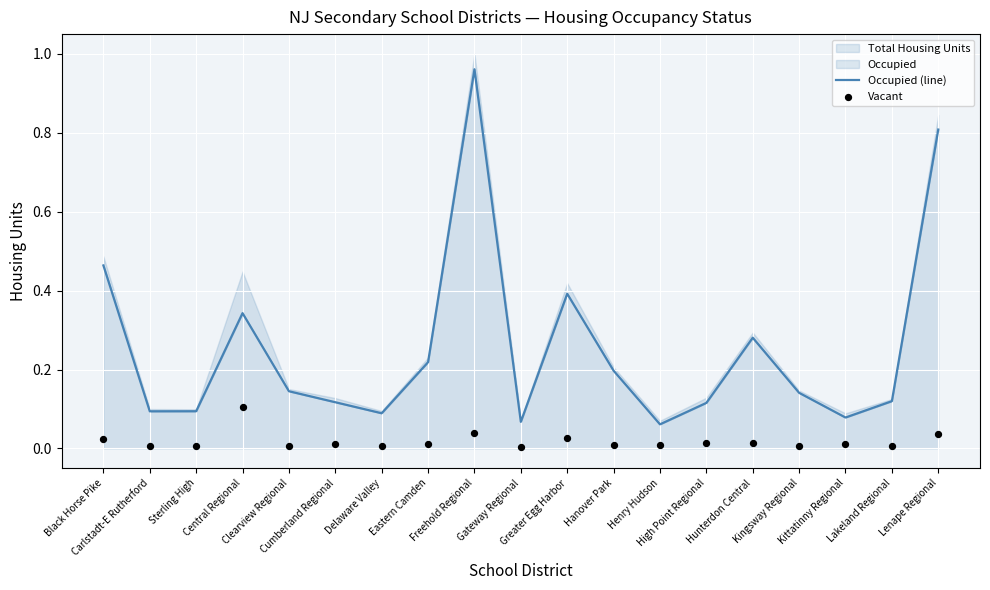

Is the value of Occupied (line) at Central Regional greater than the value of Vacant at Delaware Valley?

Yes